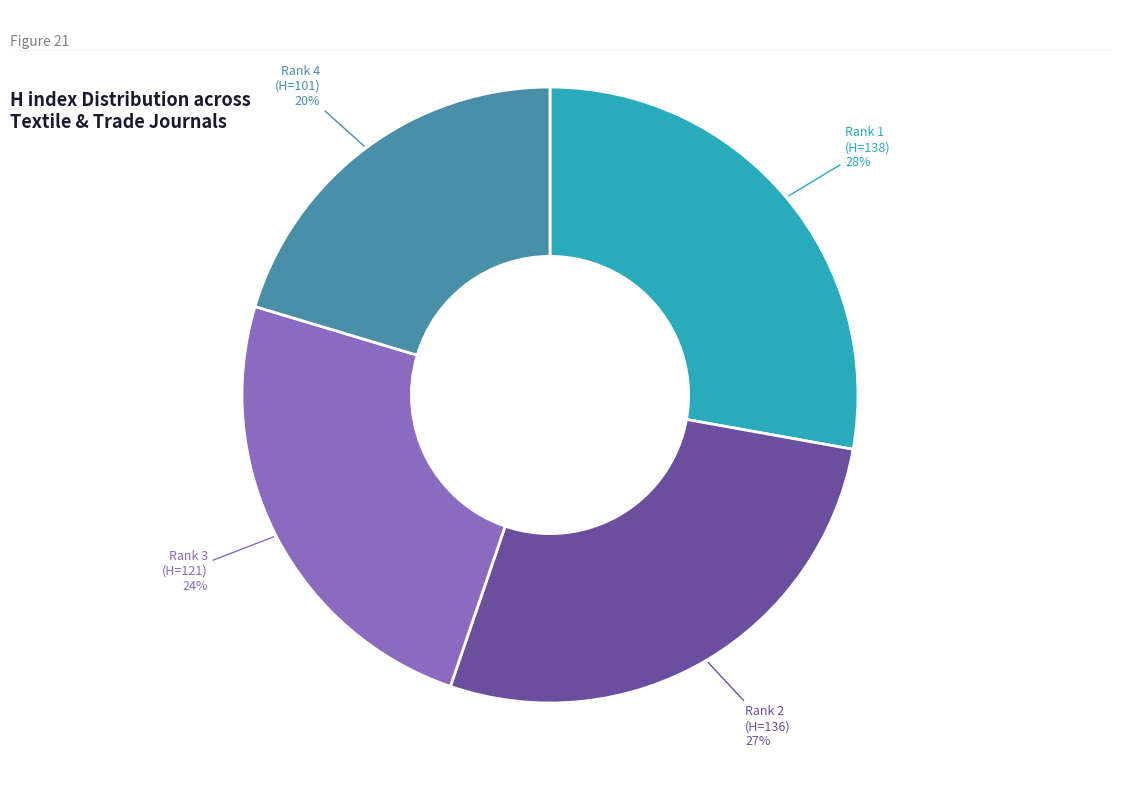

To the nearest percent, what is the average slice percentage?

25%